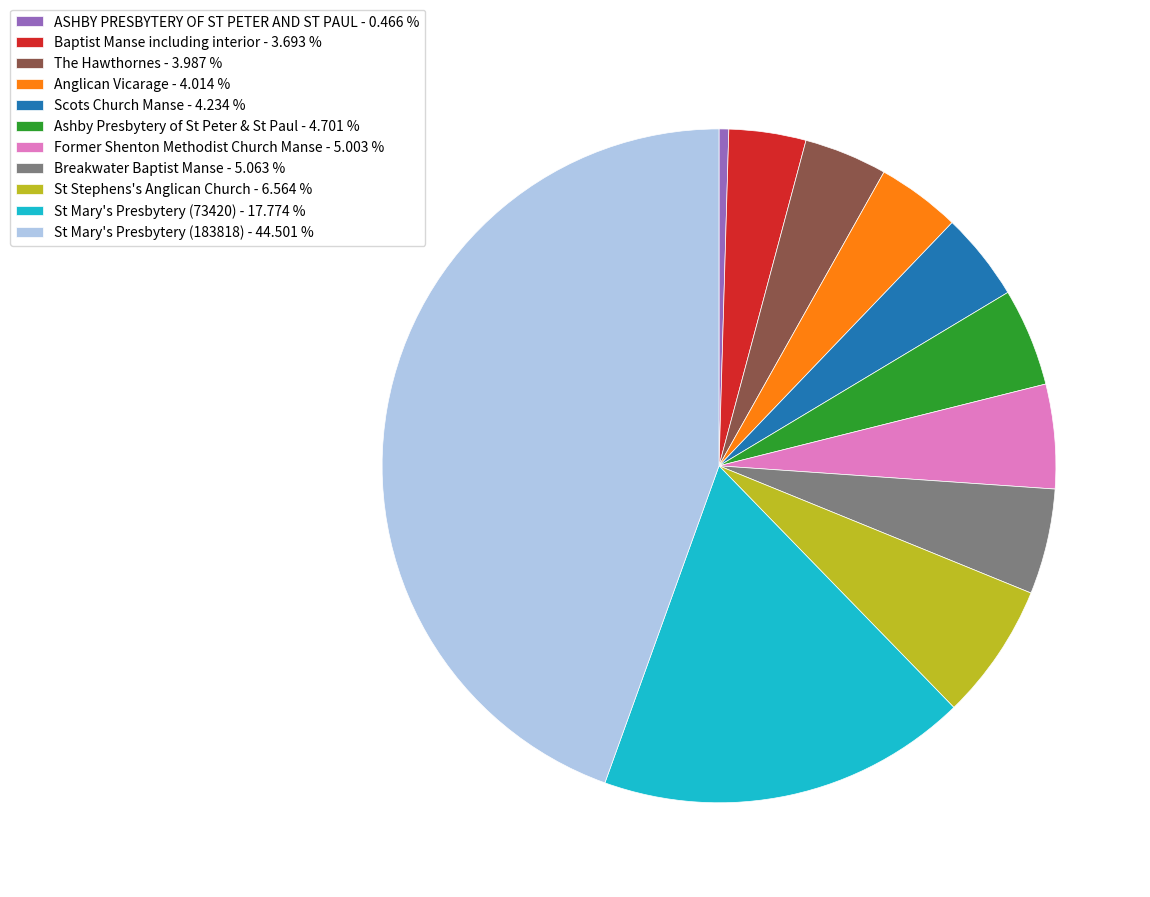

Which slice is the smallest?

ASHBY PRESBYTERY OF ST PETER AND ST PAUL